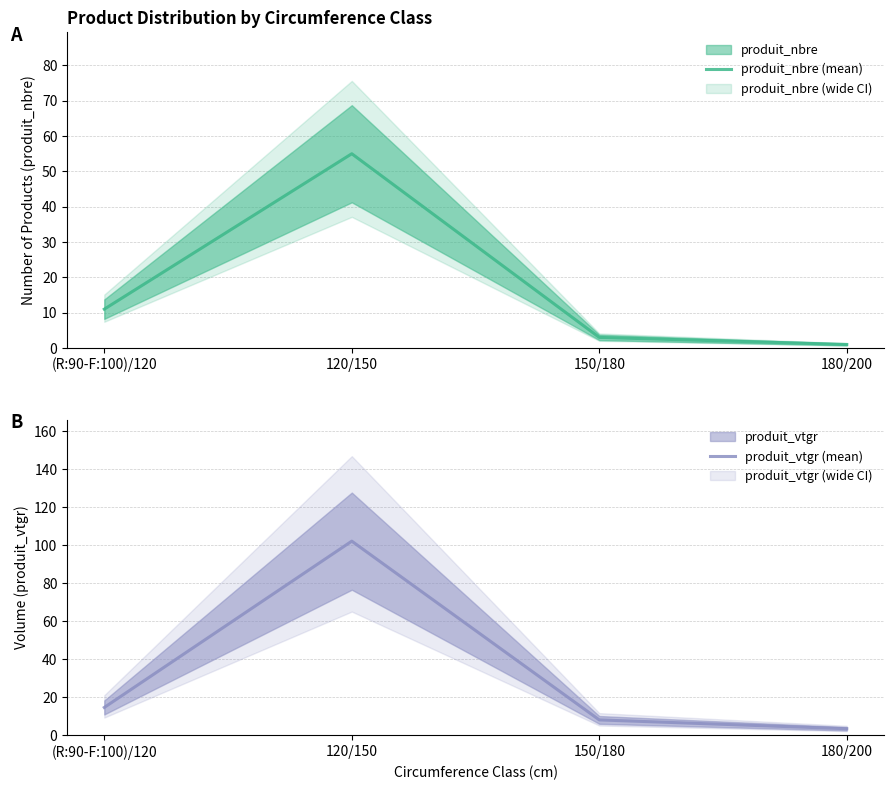

Which series has the largest range (max minus min)?

produit_vtgr (mean)